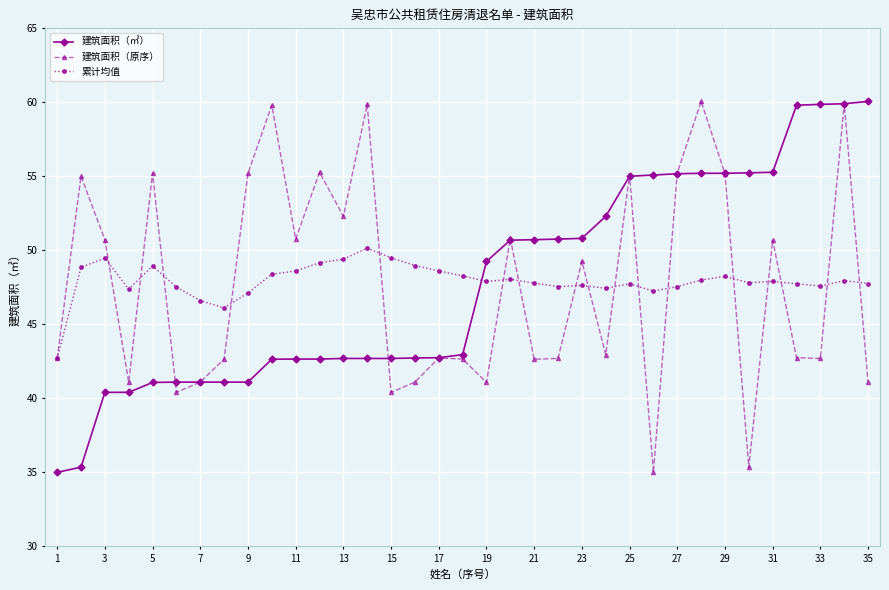

What is the value of the 建筑面积（㎡） point at the 10th from the left?

42.6